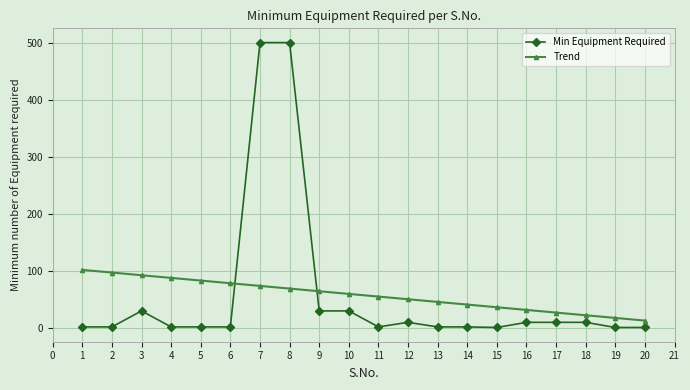

Where do Trend and Min Equipment Required first cross each other?

6 and 7